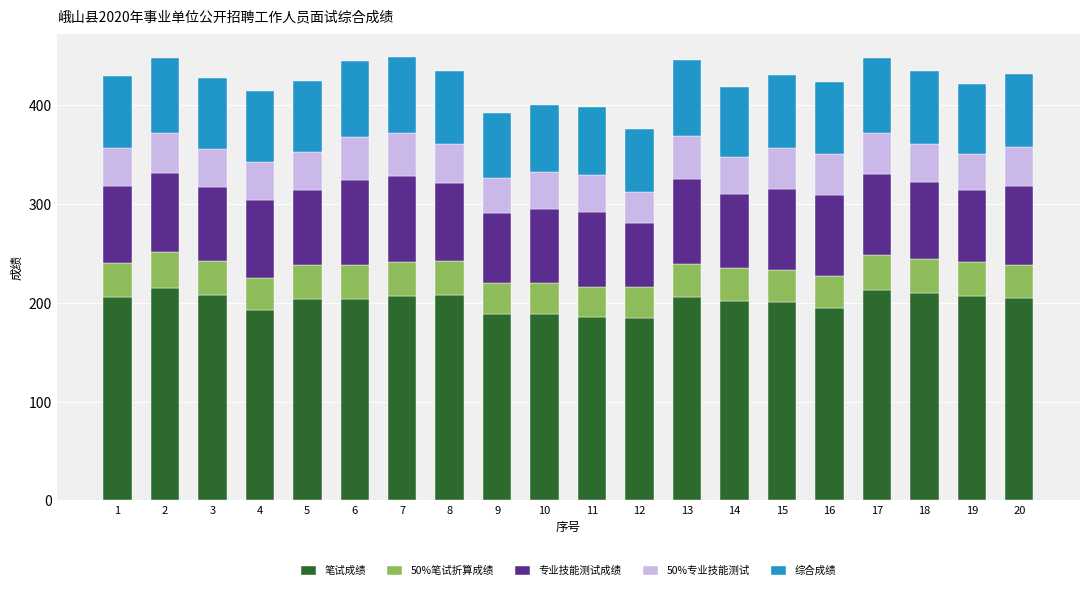

What is the total value across all series at 2?

448.4